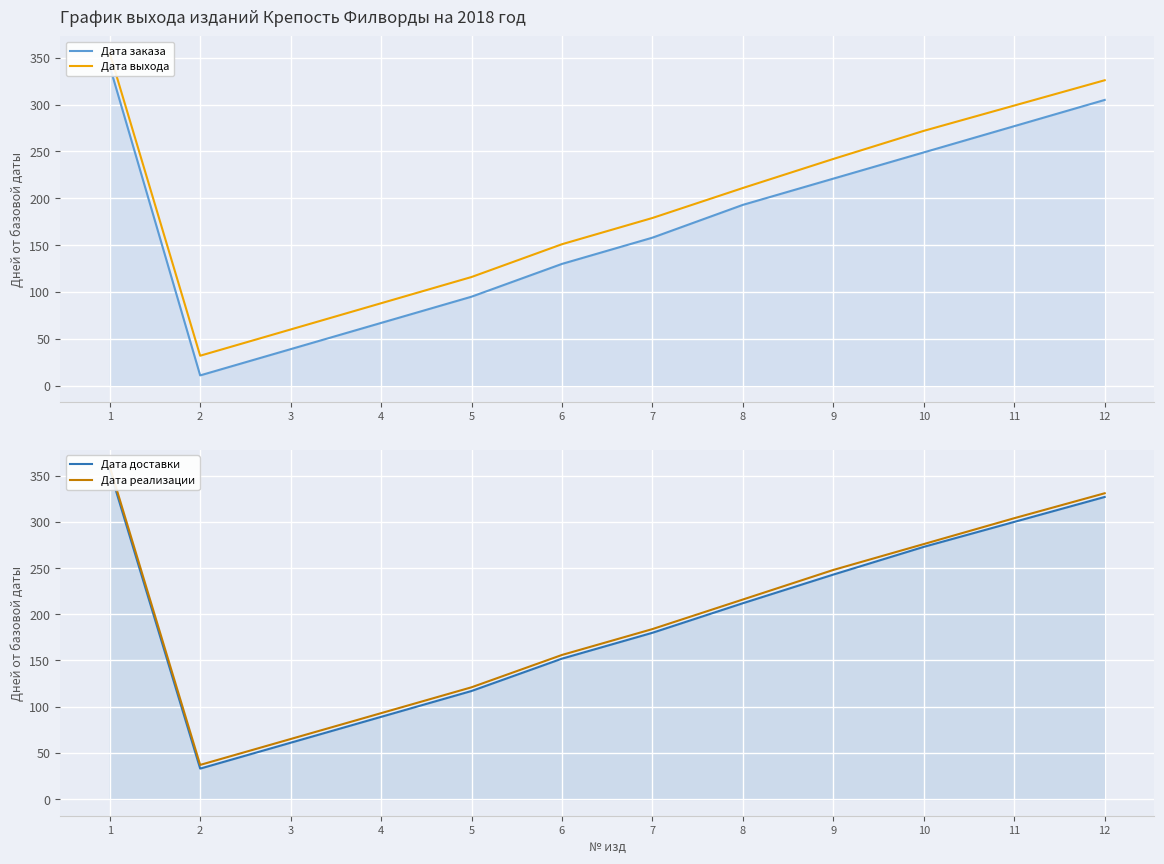

How many lines are shown in the chart?

4